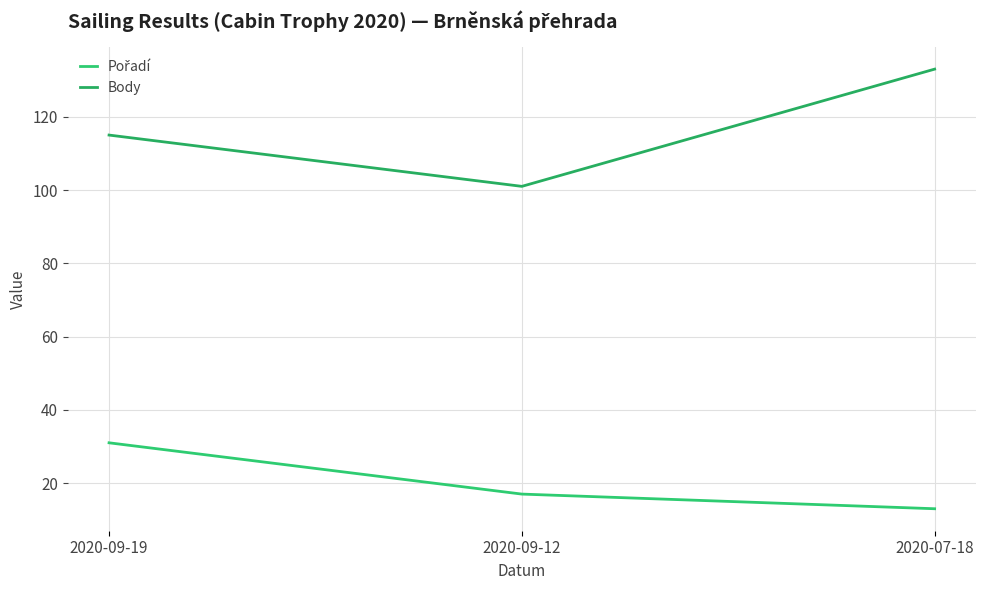

How many series are shown in this chart?

2